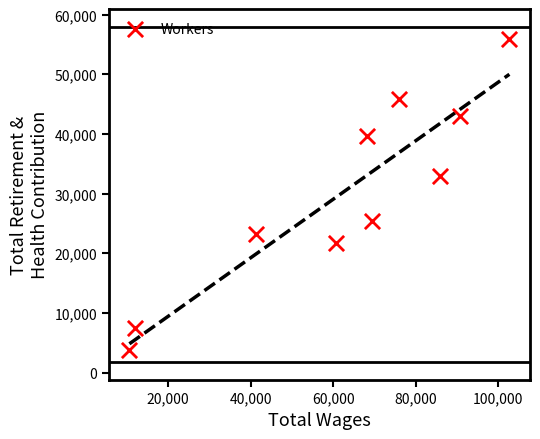

What Y value in the scatter plot is closest to 29874?

32912